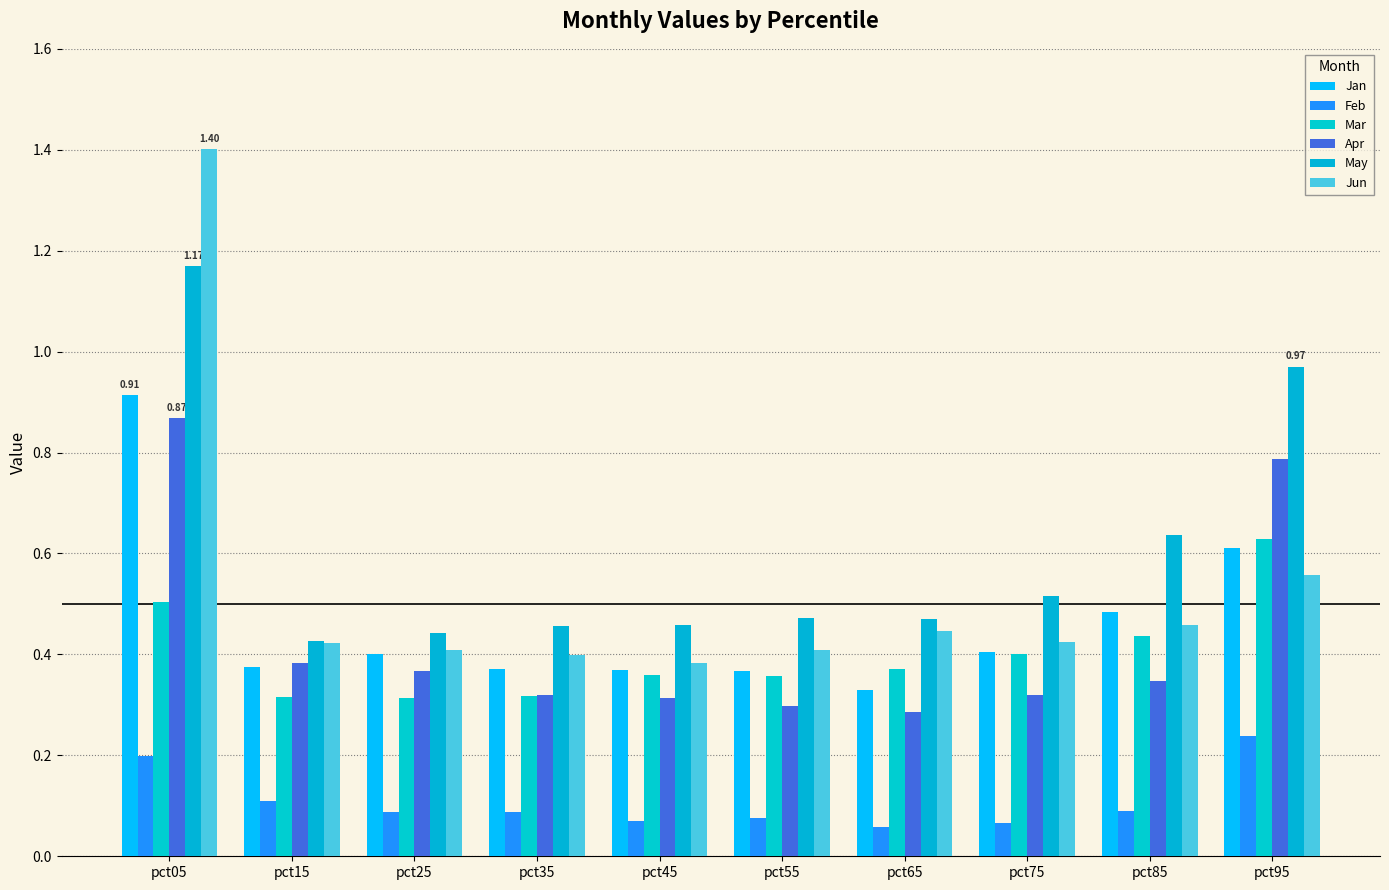

Reading right to left, list all the values displayed in this chart.

Jan: 0.6	0.5	0.4	0.3	0.4	0.4	0.4	0.4	0.4	0.9
Feb: 0.2	0.1	0.1	0.1	0.1	0.1	0.1	0.1	0.1	0.2
Mar: 0.6	0.4	0.4	0.4	0.4	0.4	0.3	0.3	0.3	0.5
Apr: 0.8	0.3	0.3	0.3	0.3	0.3	0.3	0.4	0.4	0.9
May: 1.0	0.6	0.5	0.5	0.5	0.5	0.5	0.4	0.4	1.2
Jun: 0.6	0.5	0.4	0.4	0.4	0.4	0.4	0.4	0.4	1.4